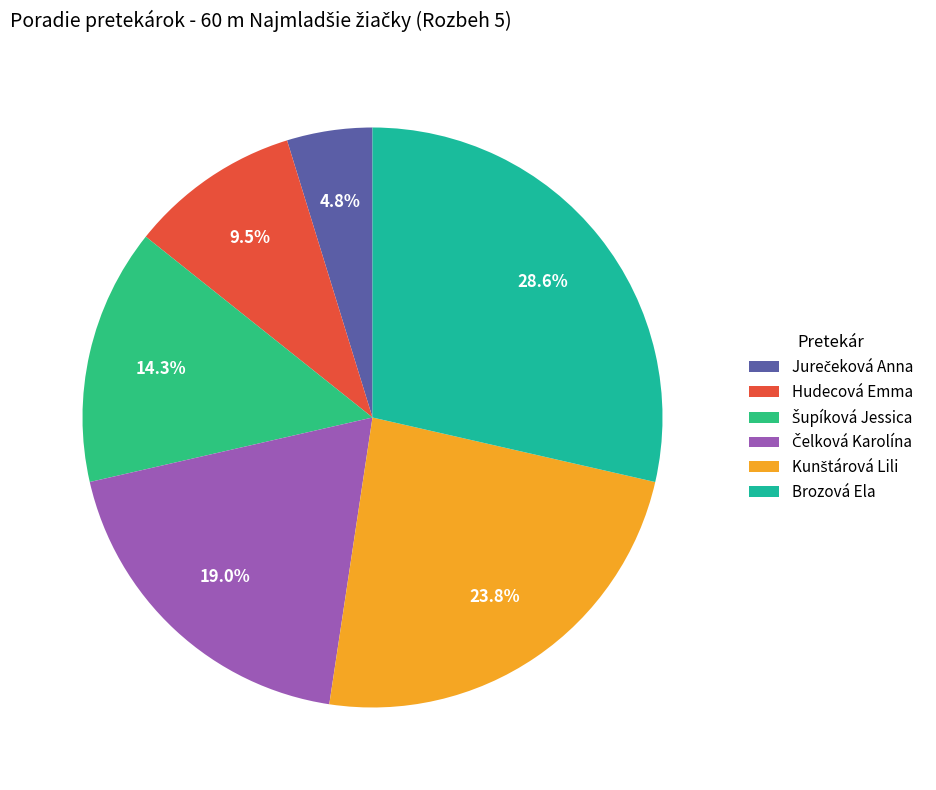

Rank the categories by value from lowest to highest.

Jurečeková Anna, Hudecová Emma, Šupíková Jessica, Čelková Karolína, Kunštárová Lili, Brozová Ela